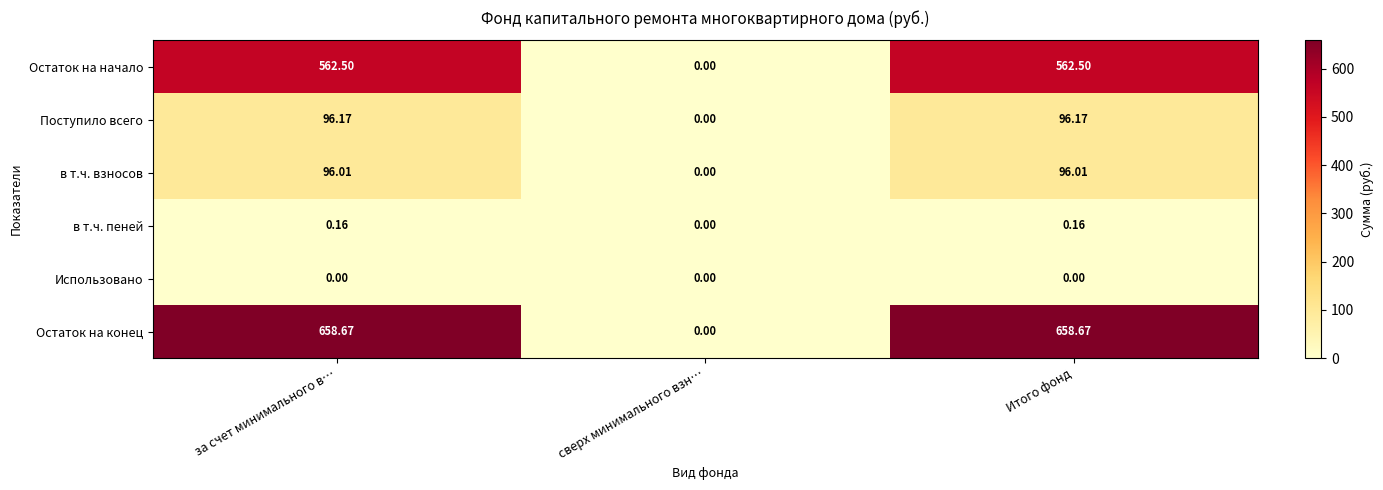

Which series has the widest spread of values?

Остаток на конец